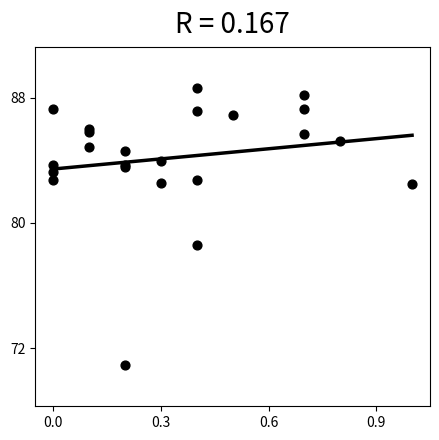

What Y value in the scatter plot is closest to 79?

78.6